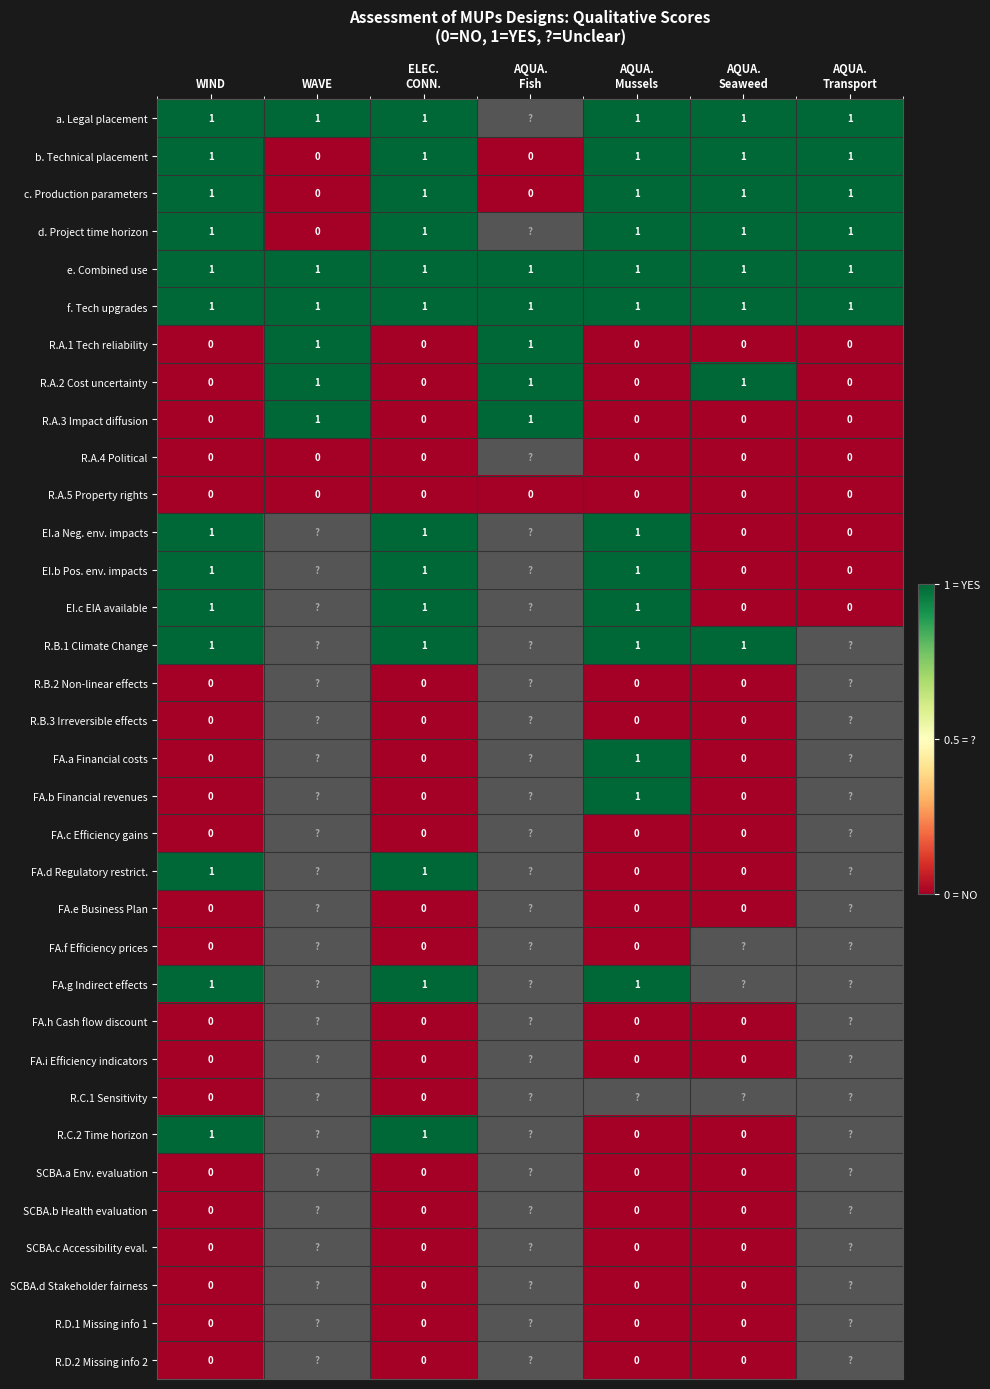

The R.A.2 Cost uncertainty series shows 1 at WAVE. True or false?

True